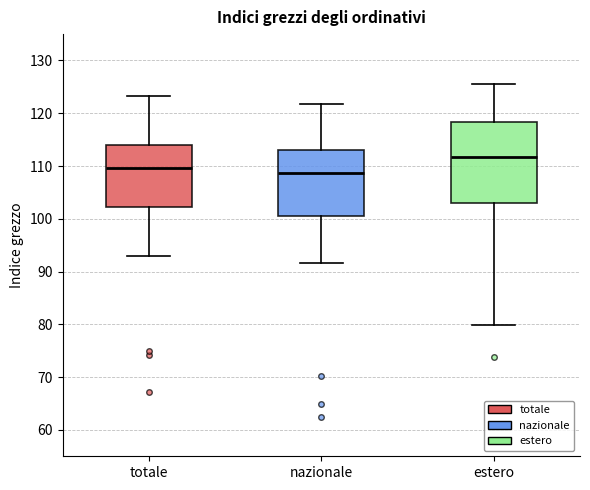

Where does the median line of the box for nazionale sit on the y-axis? The values are not printed on the chart, so give them approximately, as read against the axis.

109